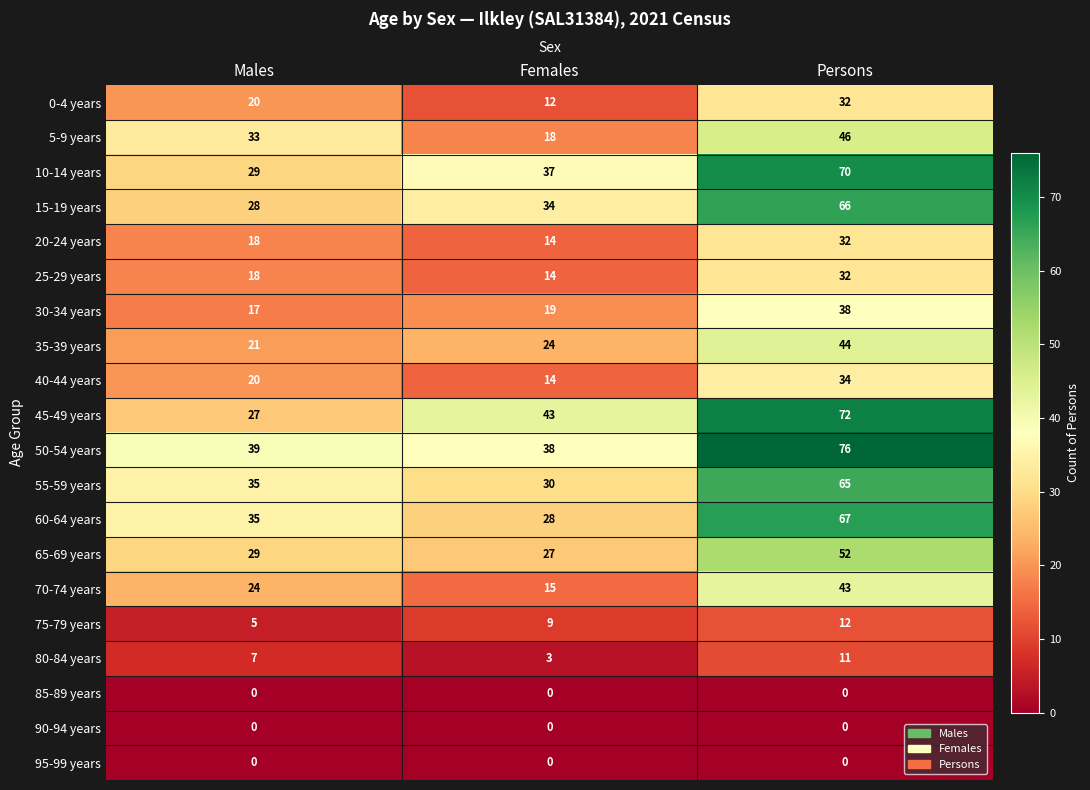

Between Males and Persons, which series saw the biggest shift?

45-49 years